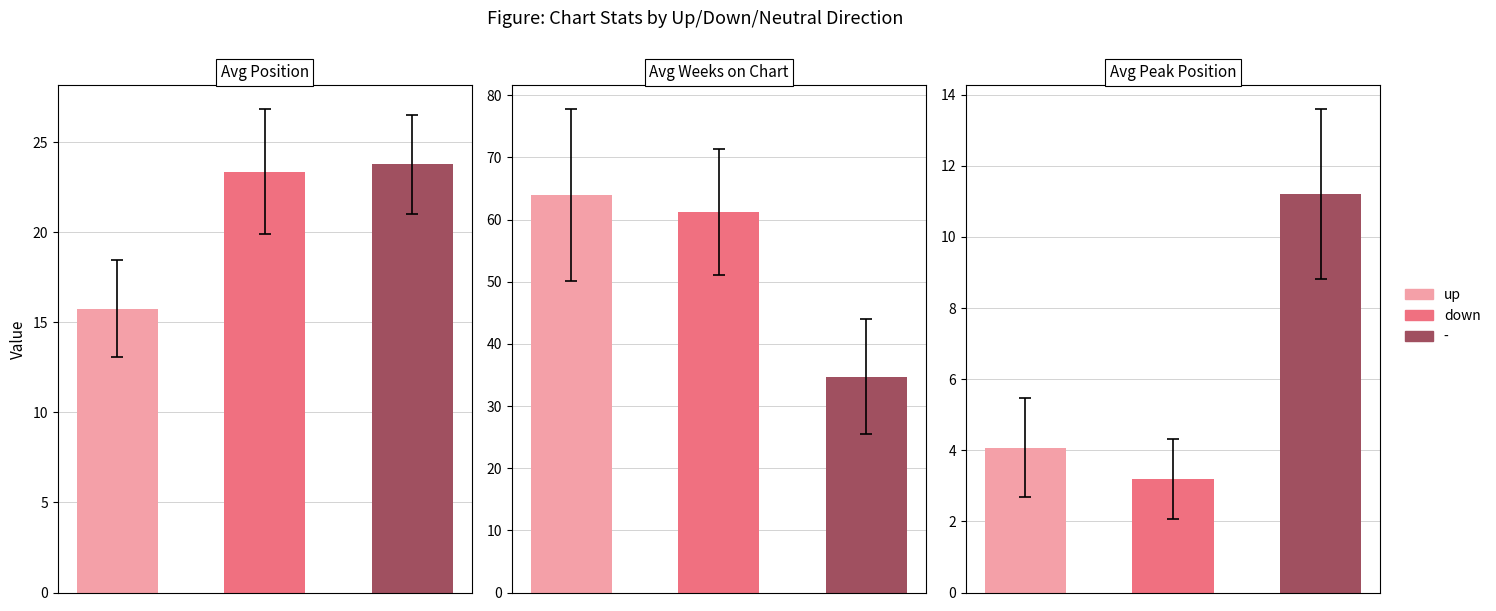

Which has a higher value, up or down?

up